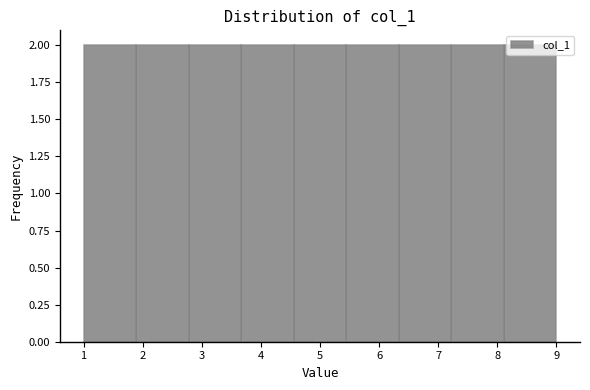

Reading left to right, list every bar in this chart as the range it spans on the x-axis followed by its height. Neither the bar edges nor the heights are printed on the chart, so give them approximately, as read against the axes.

1.0 to 1.9: 2
1.9 to 2.8: 2
2.8 to 3.7: 2
3.7 to 4.6: 2
4.6 to 5.4: 2
5.4 to 6.3: 2
6.3 to 7.2: 2
7.2 to 8.1: 2
8.1 to 9.0: 2